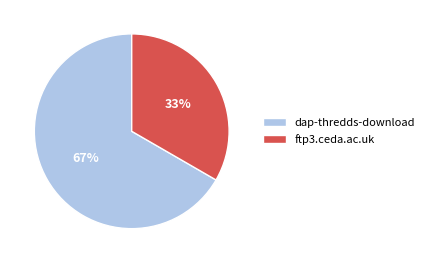

Which has a higher value, dap-thredds-download or ftp3.ceda.ac.uk?

dap-thredds-download